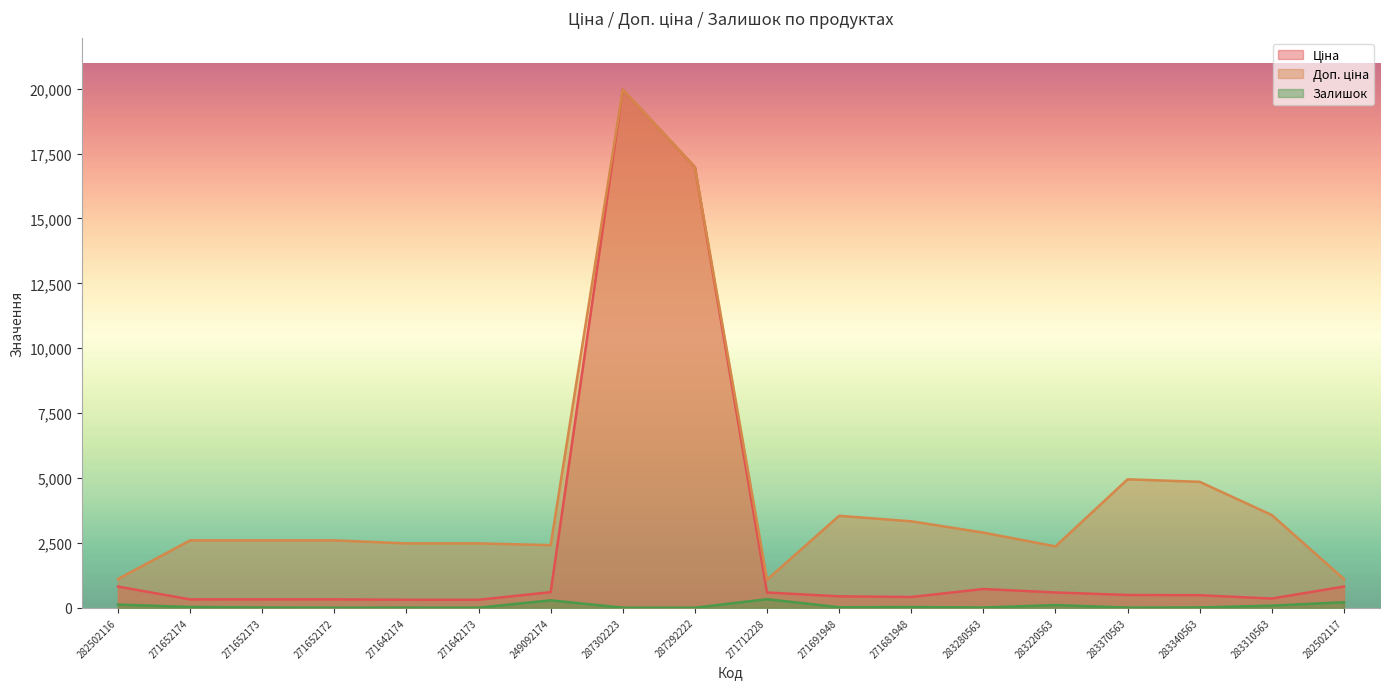

Is it true that Ціна equals 724.5 at 283280563?

True